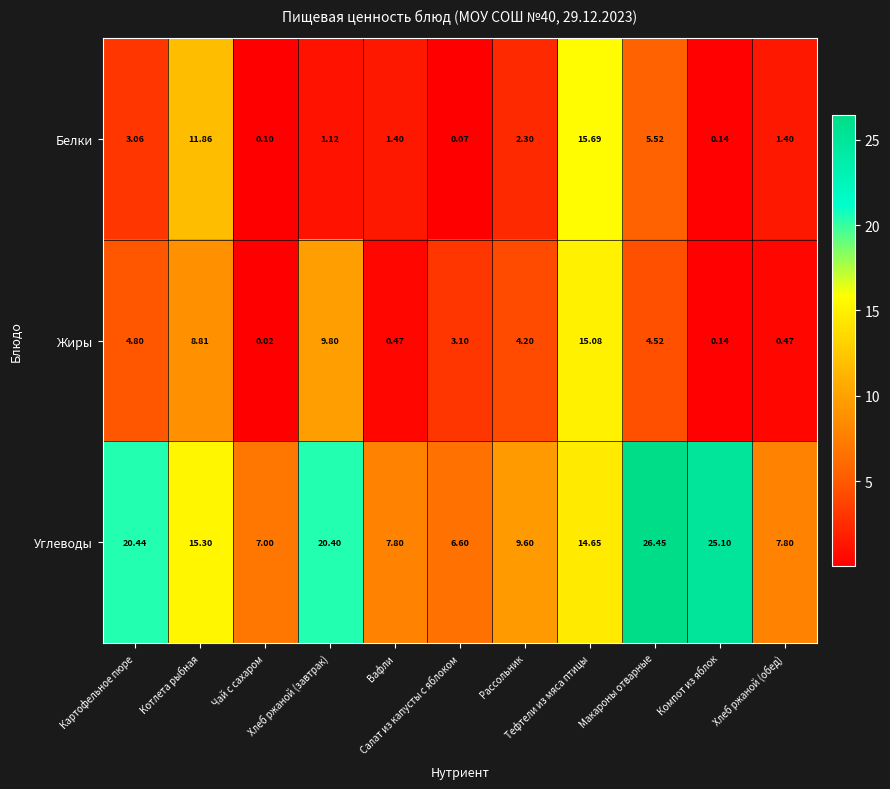

Rank the series by their maximum value, from highest to lowest.

Углеводы, Белки, Жиры